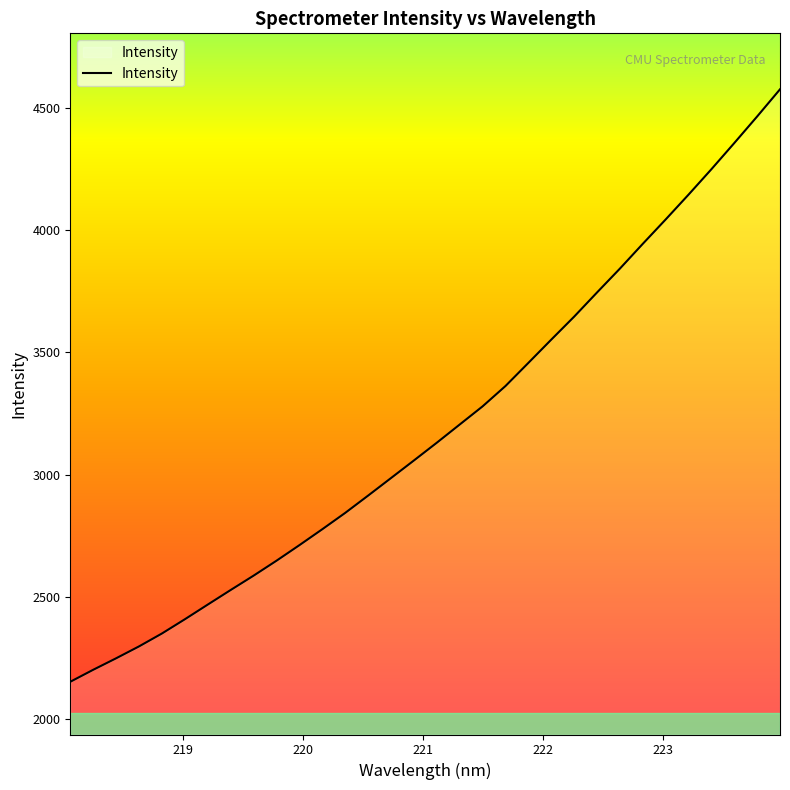

What is the difference between the maximum and minimum values?

2420.4